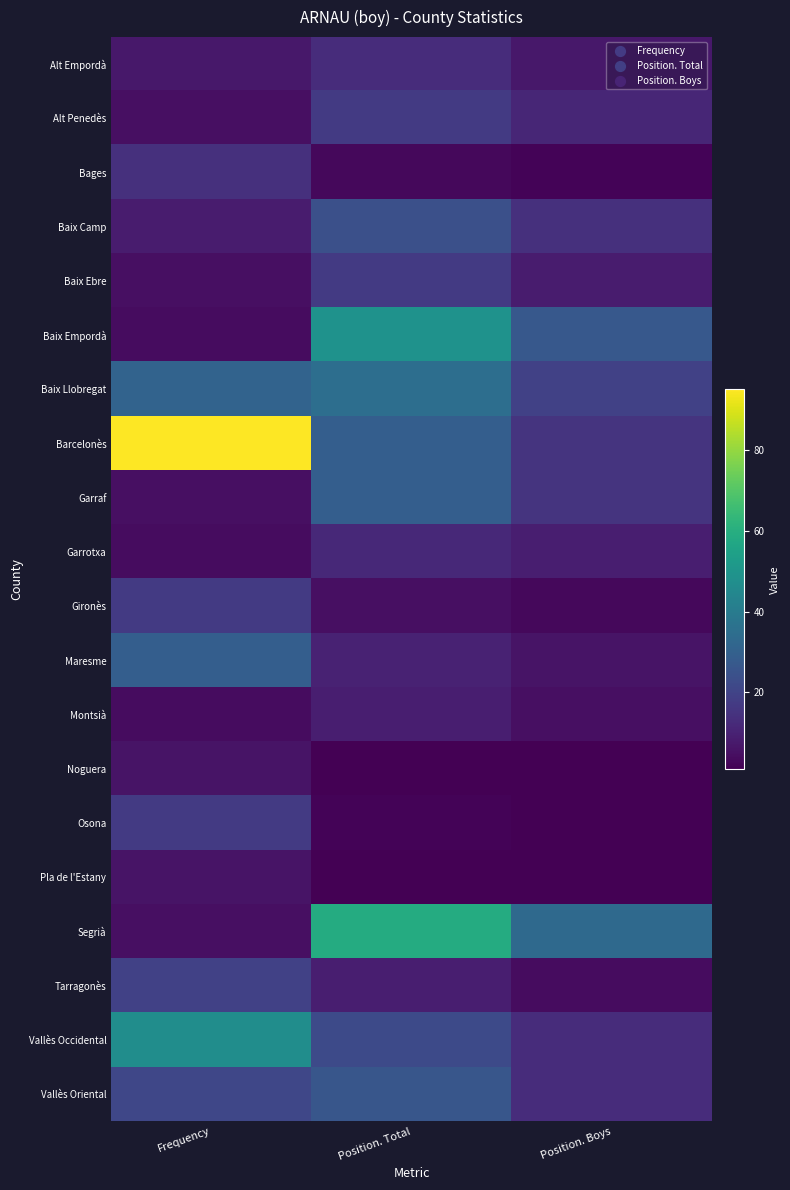

Reading right to left, extract all data points from this chart.

Alt Empordà: Position. Boys=7	Position. Total=13	Frequency=7
Alt Penedès: Position. Boys=11	Position. Total=17	Frequency=5
Bages: Position. Boys=2	Position. Total=3	Frequency=14
Baix Camp: Position. Boys=14	Position. Total=24	Frequency=8
Baix Ebre: Position. Boys=8	Position. Total=17	Frequency=5
Baix Empordà: Position. Boys=27	Position. Total=49	Frequency=4
Baix Llobregat: Position. Boys=19	Position. Total=35	Frequency=31
Barcelonès: Position. Boys=15	Position. Total=29	Frequency=95
Garraf: Position. Boys=15	Position. Total=29	Frequency=5
Garrotxa: Position. Boys=9	Position. Total=12	Frequency=4
Gironès: Position. Boys=3	Position. Total=5	Frequency=17
Maresme: Position. Boys=6	Position. Total=10	Frequency=29
Montsià: Position. Boys=5	Position. Total=9	Frequency=4
Noguera: Position. Boys=1	Position. Total=1	Frequency=6
Osona: Position. Boys=1	Position. Total=2	Frequency=17
Pla de l'Estany: Position. Boys=1	Position. Total=1	Frequency=6
Segrià: Position. Boys=33	Position. Total=59	Frequency=5
Tarragonès: Position. Boys=4	Position. Total=9	Frequency=19
Vallès Occidental: Position. Boys=13	Position. Total=22	Frequency=47
Vallès Oriental: Position. Boys=13	Position. Total=26	Frequency=21